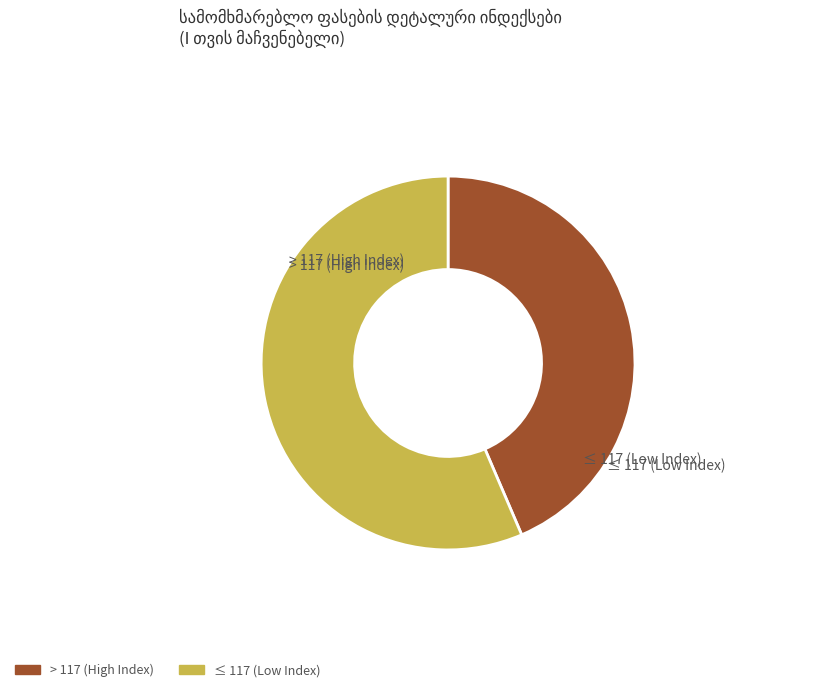

Does any single category account for the majority?

Yes